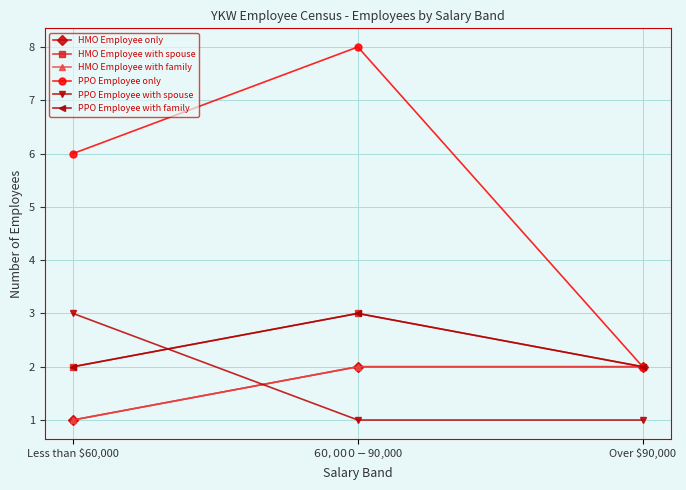

Reading left to right, extract all data points from this chart.

HMO Employee only: 1	2	2
HMO Employee with spouse: 2	3	2
HMO Employee with family: 1	2	2
PPO Employee only: 6	8	2
PPO Employee with spouse: 3	1	1
PPO Employee with family: 2	3	2